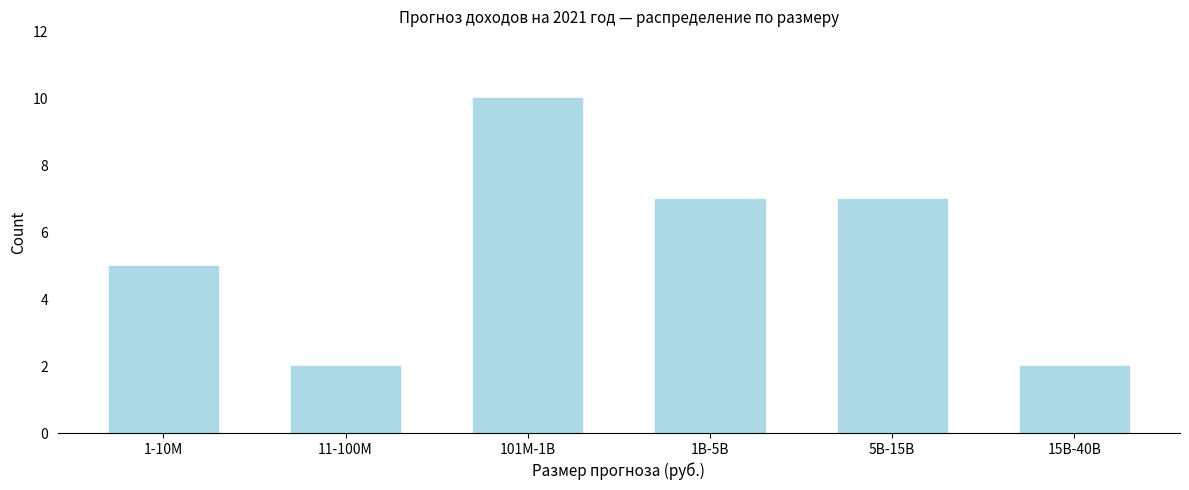

Reading left to right, extract all data points from this chart.

1-10M=5	11-100M=2	101M-1B=10	1B-5B=7	5B-15B=7	15B-40B=2